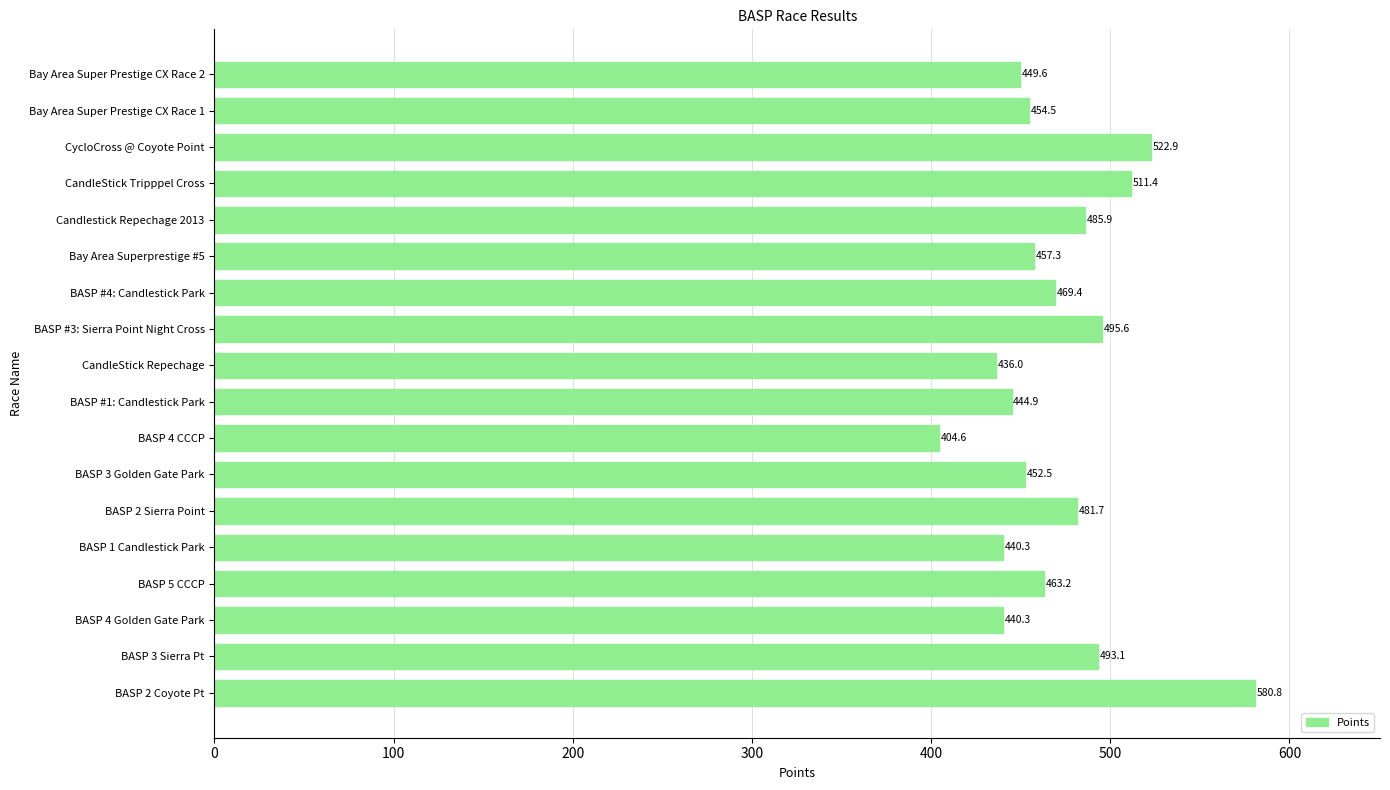

Approximately how many times larger is the value at CandleStick Tripppel Cross compared to BASP 4 Golden Gate Park?

1.2